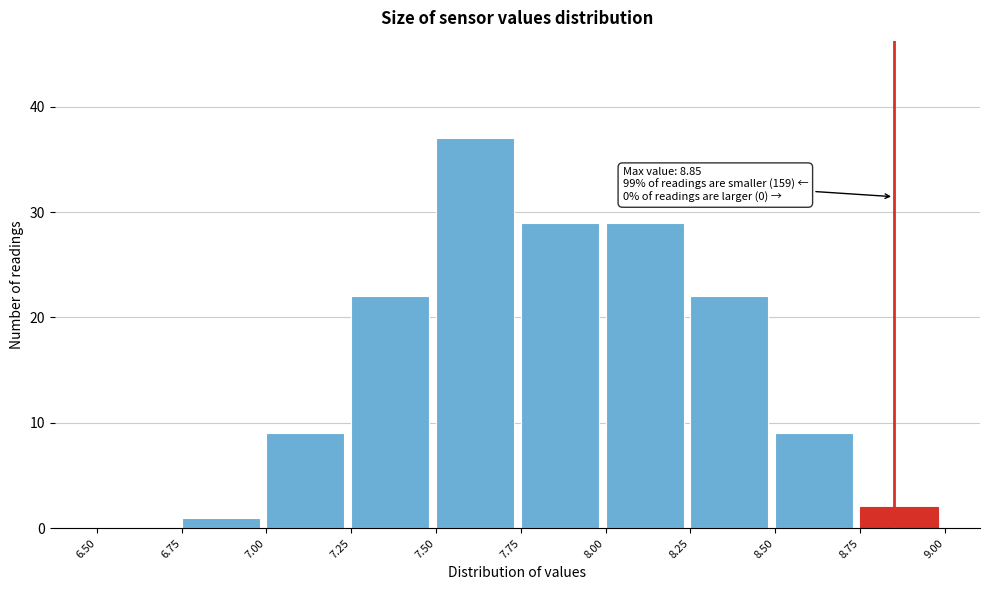

Which range on the x-axis has the tallest bar?

7.50 to 7.75